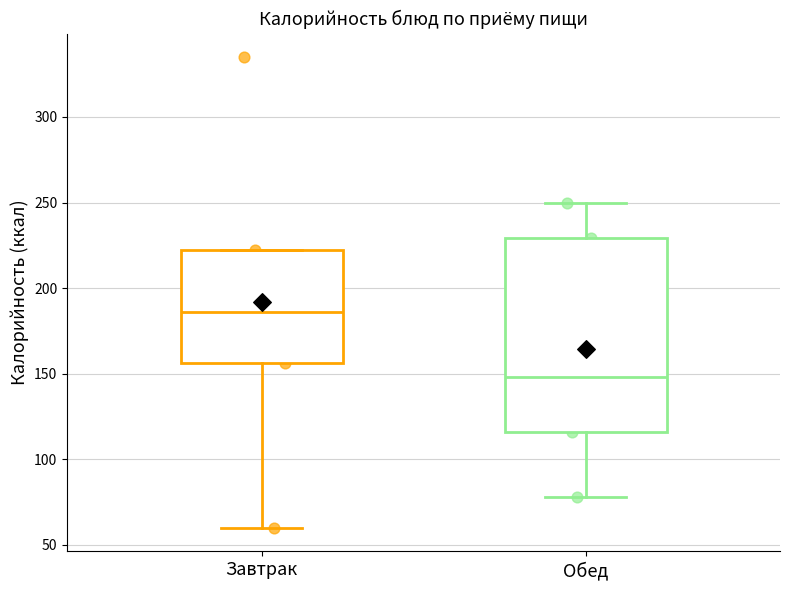

Where does the median line of the box for Завтрак sit on the y-axis? The values are not printed on the chart, so give them approximately, as read against the axis.

185